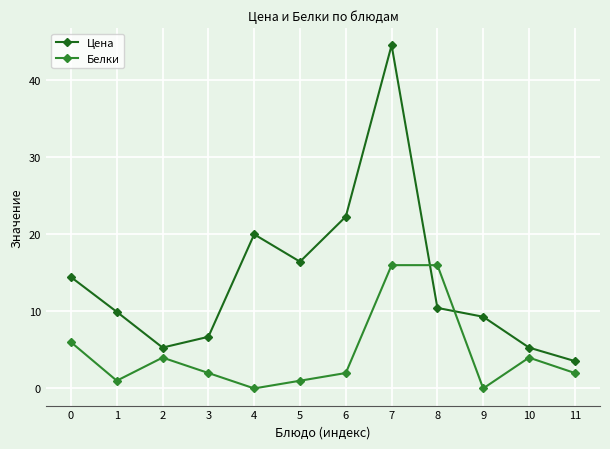

At which category does the chart reach its peak across all series?

7